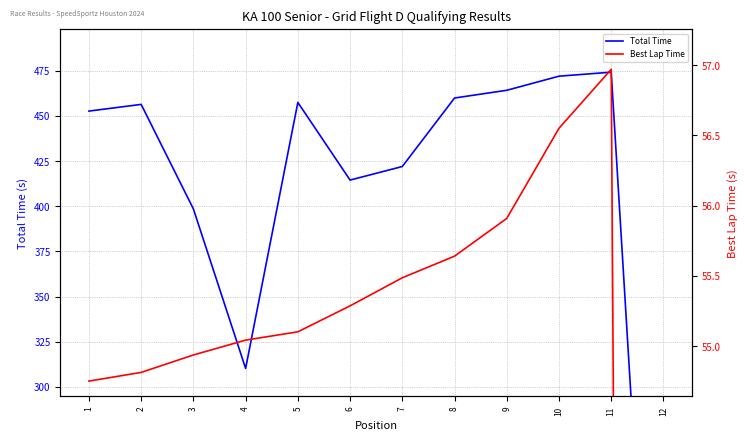

What is the total value across all series at 4?

365.3